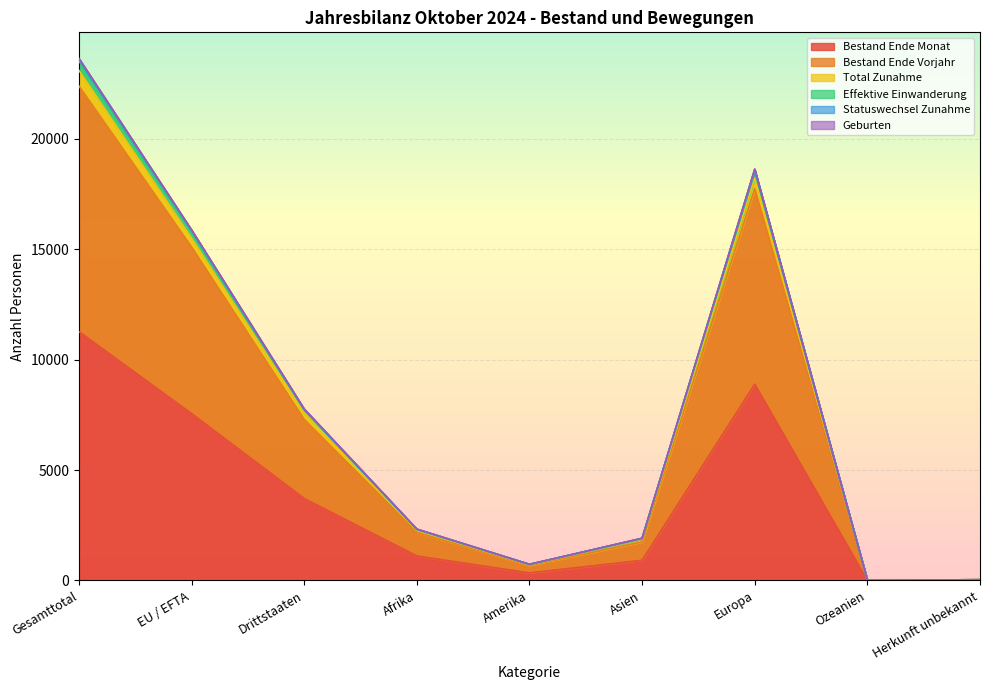

What is the maximum value for Bestand Ende Monat?

11263